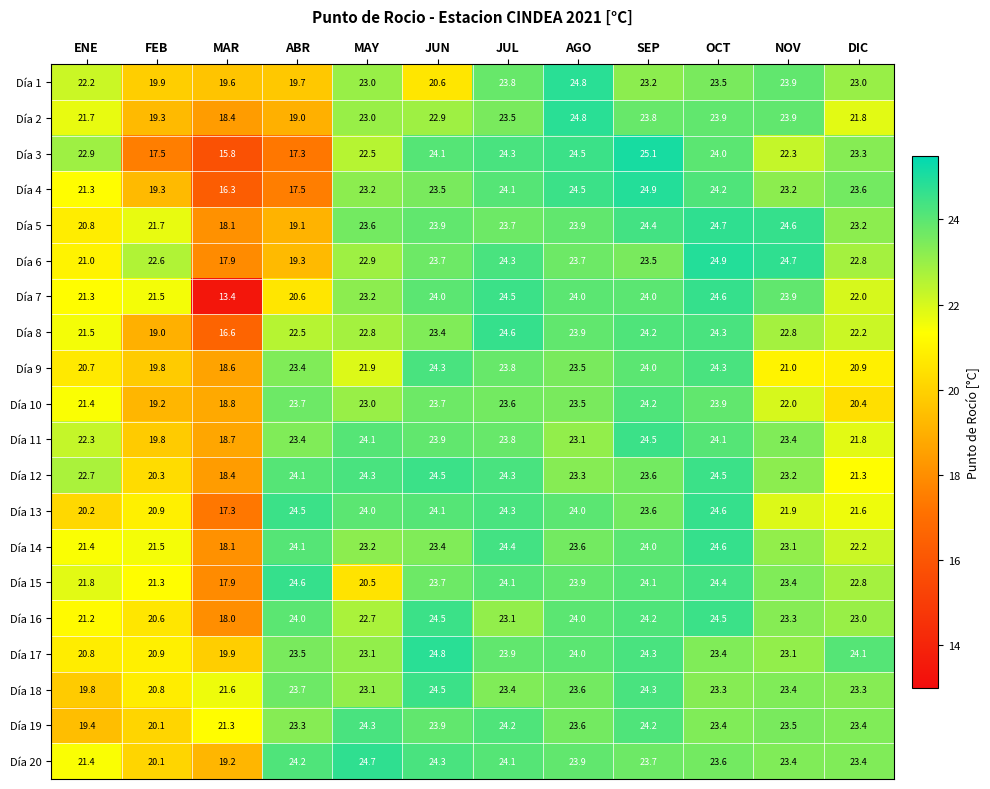

Count the number of data series in this chart.

20